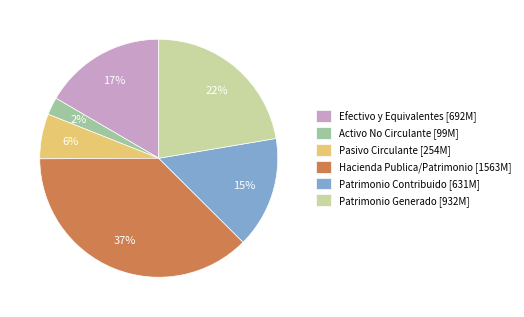

To the nearest percent, what percentage of the pie is Activo No Circulante?

2%